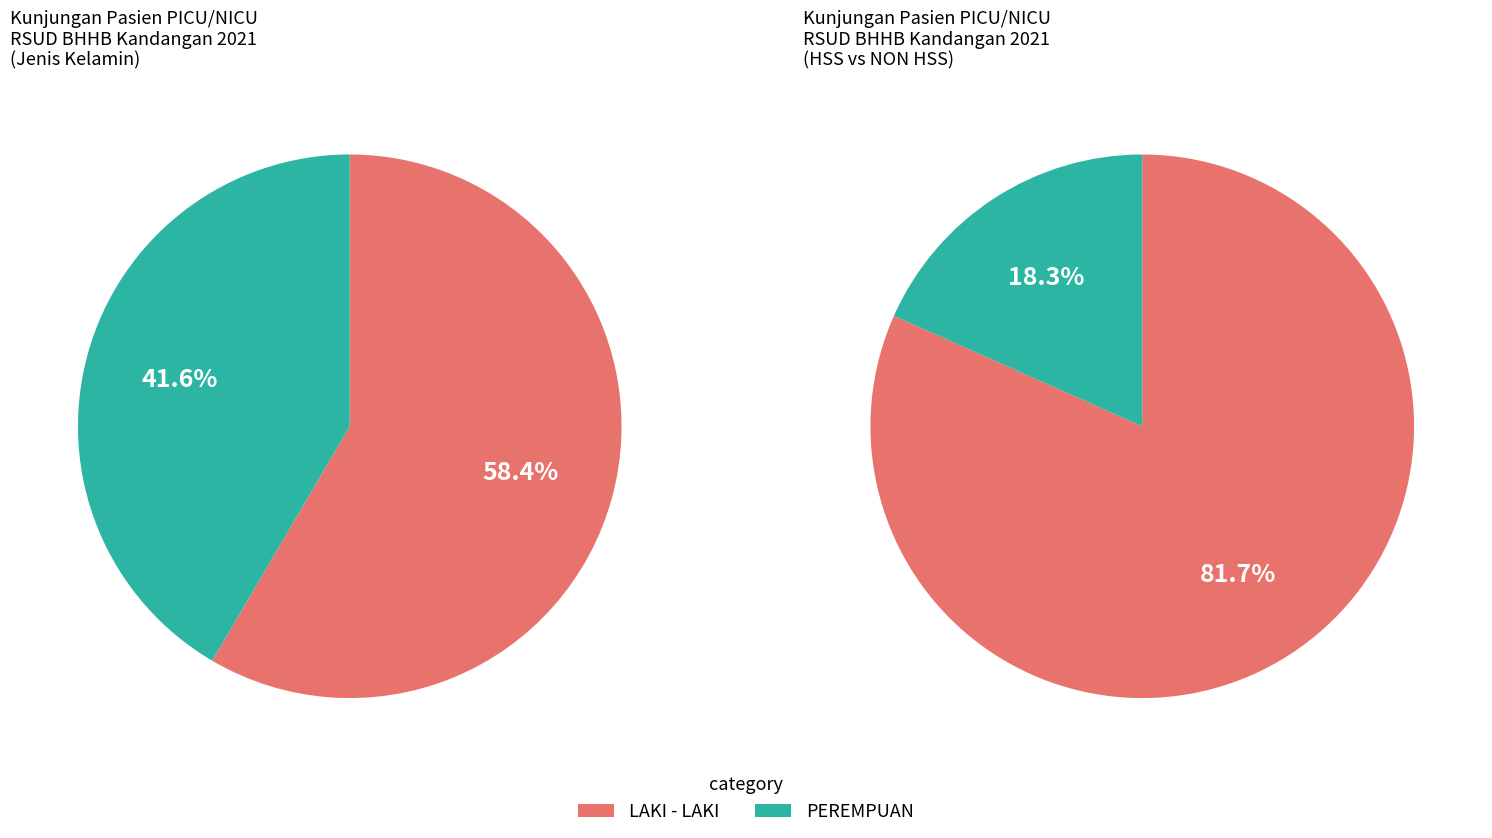

At Desember, list the series in order from largest to smallest.

LAKI - LAKI, PEREMPUAN